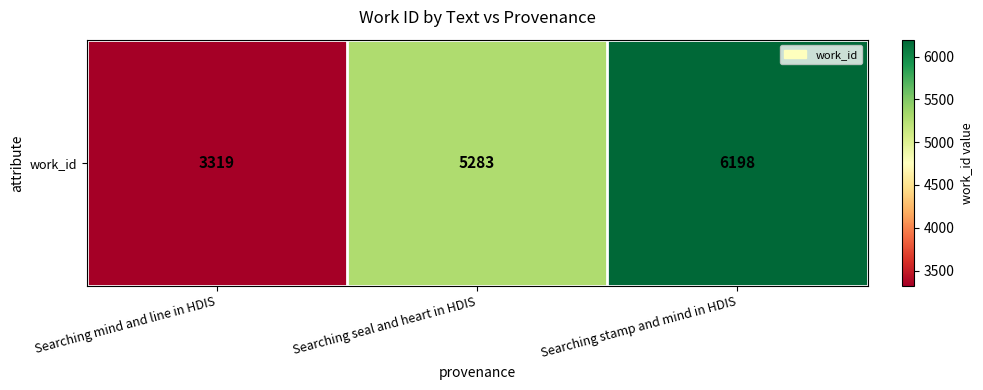

Where does the data first go above 5283?

Searching stamp and mind in HDIS